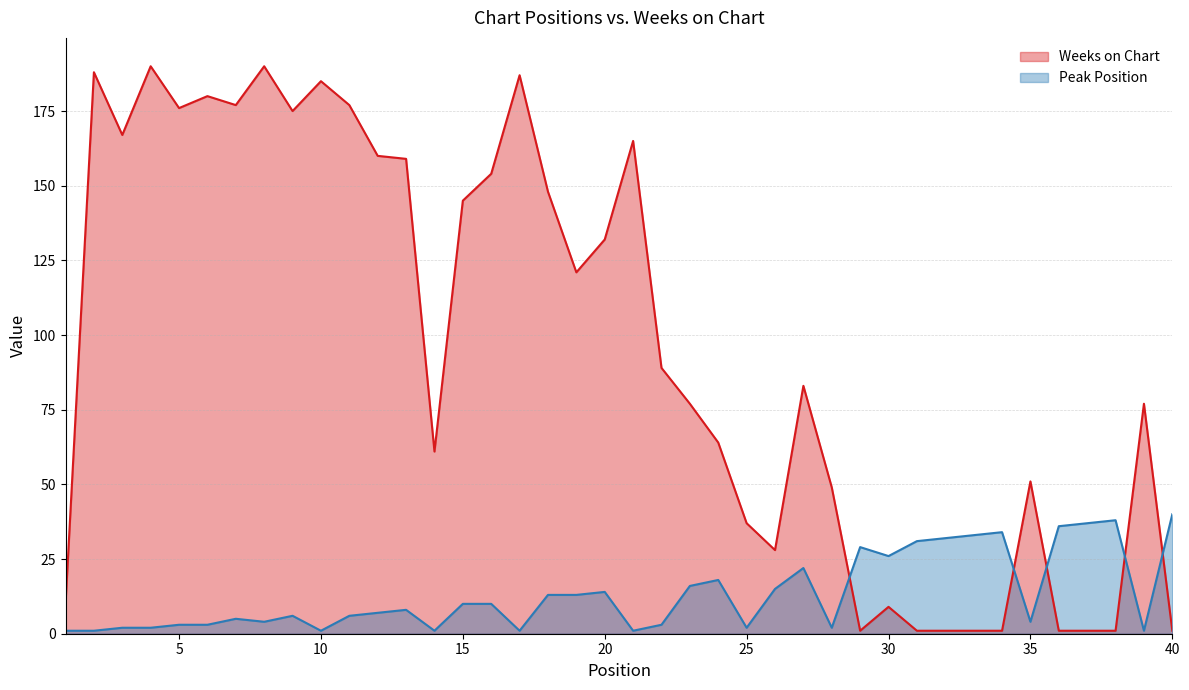

Reading left to right, transcribe all the data shown in this chart.

Peak Position: 1	1	2	2	3	3	5	4	6	1	6	7	8	1	10	10	1	13	13	14	1	3	16	18	2	15	22	2	29	26	31	32	33	34	4	36	37	38	1	40
Weeks on Chart: 10	188	167	190	176	180	177	190	175	185	177	160	159	61	145	154	187	148	121	132	165	89	77	64	37	28	83	49	1	9	1	1	1	1	51	1	1	1	77	1